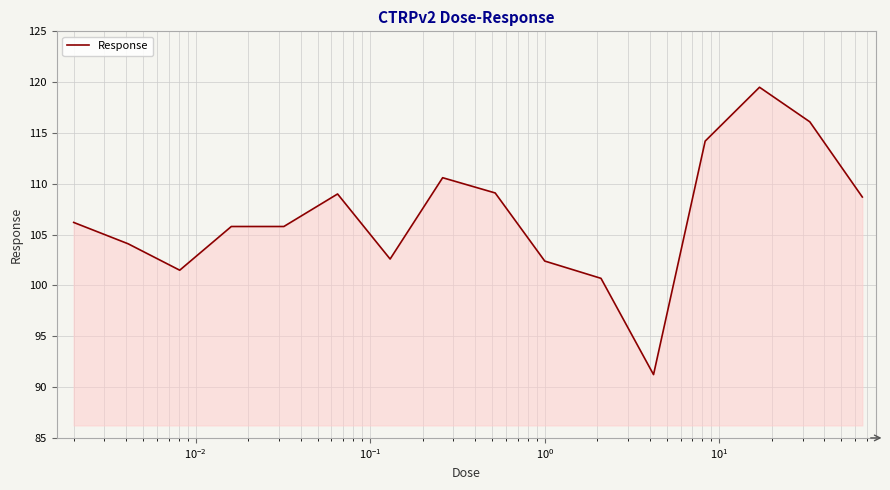

What is the difference between the maximum and minimum values?

28.3